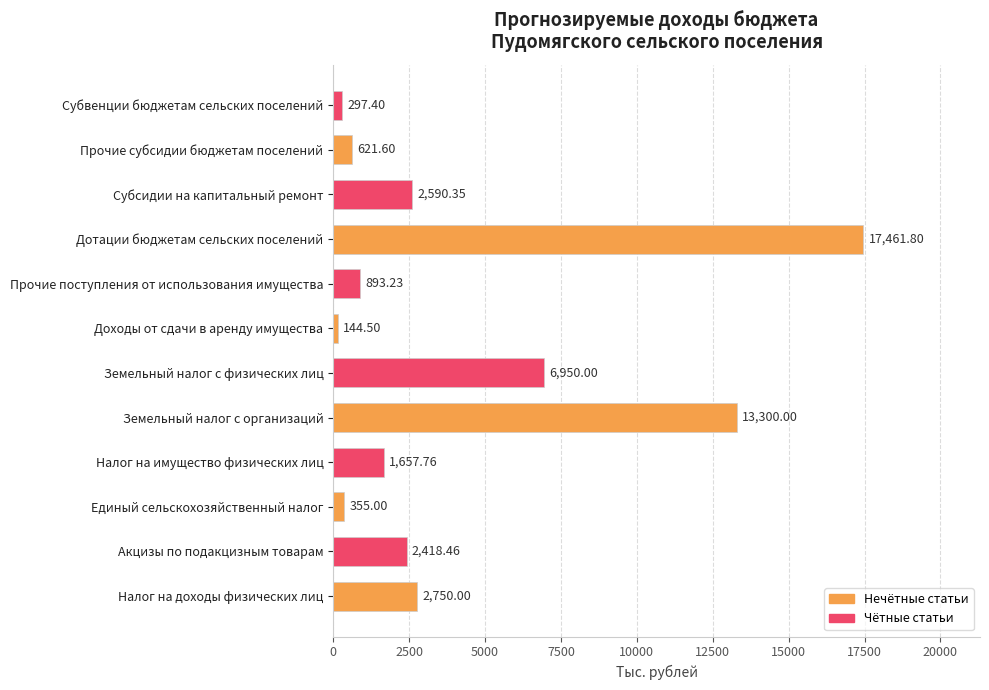

Approximately how many times larger is the value at Земельный налог с организаций compared to Субвенции бюджетам сельских поселений?

44.7